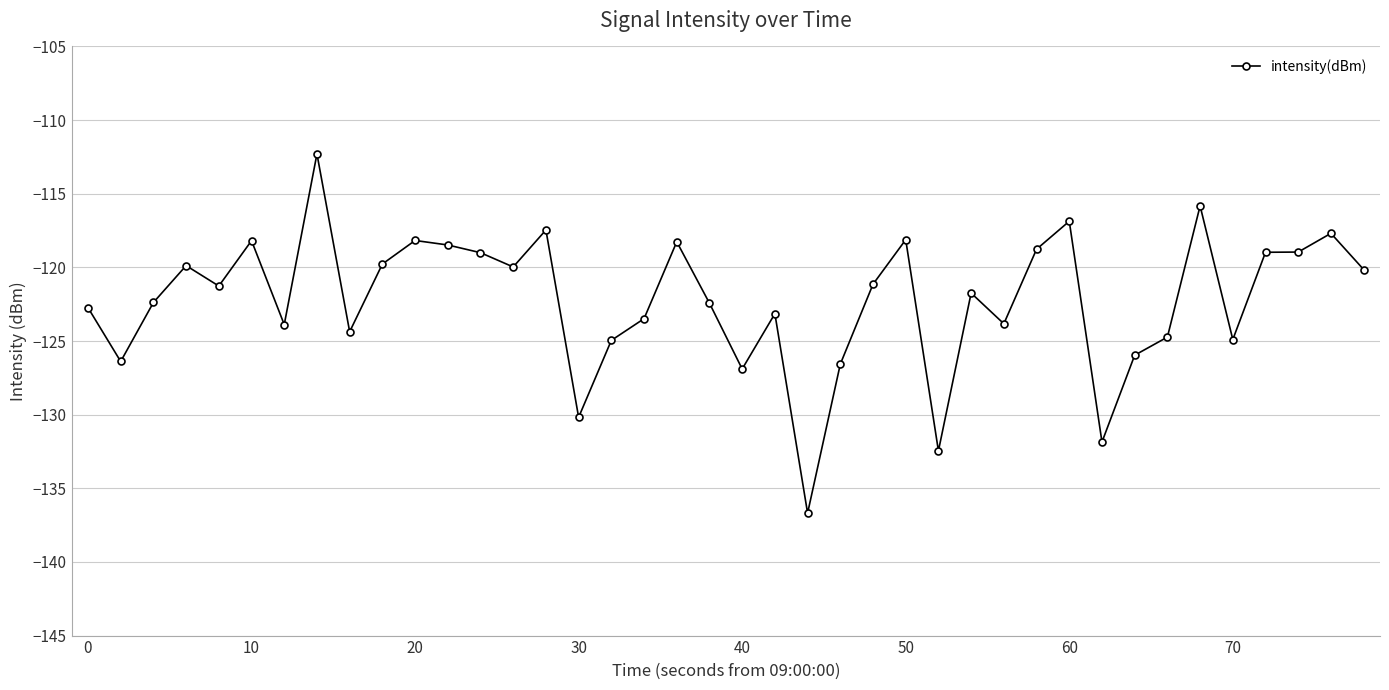

What is the sum of all values?

-4888.9